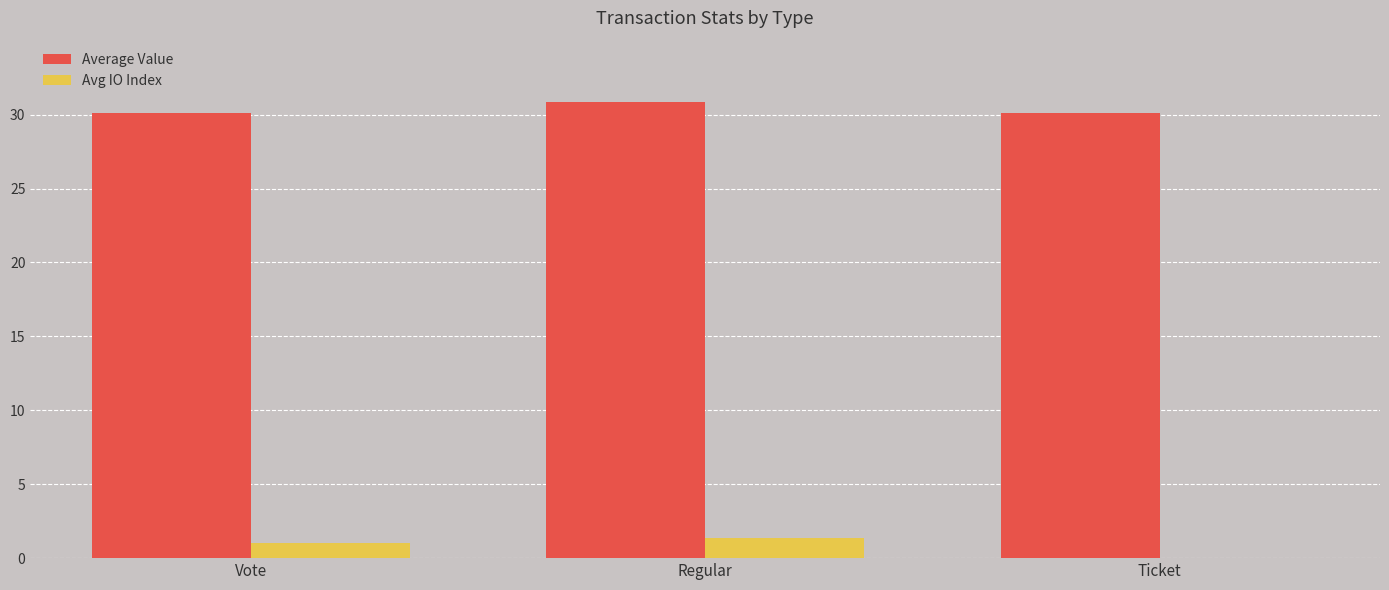

Which series has the widest spread of values?

Avg IO Index